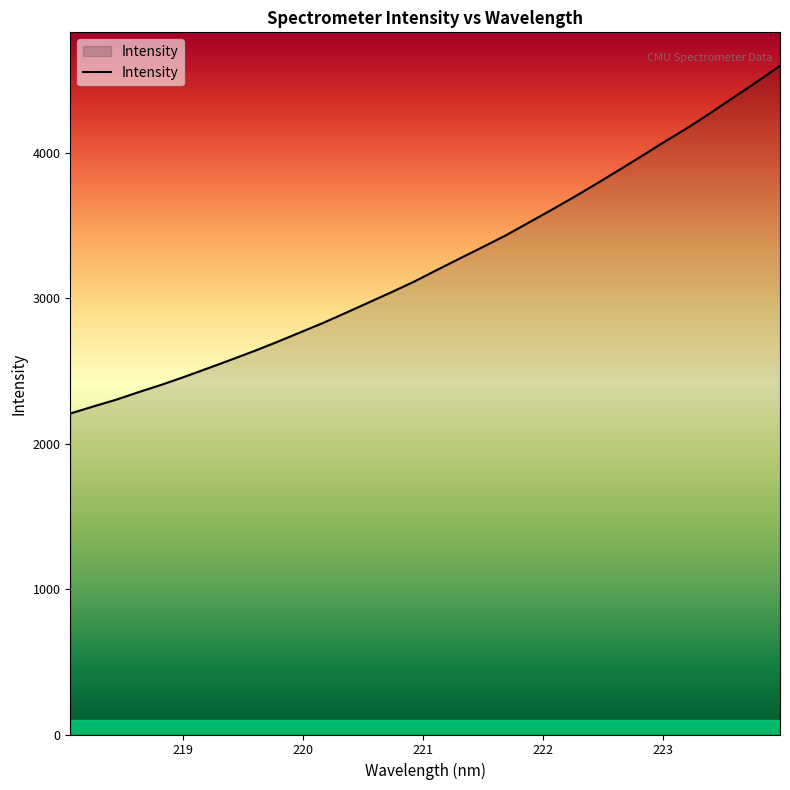

What is the difference between the maximum and minimum values?

2390.6